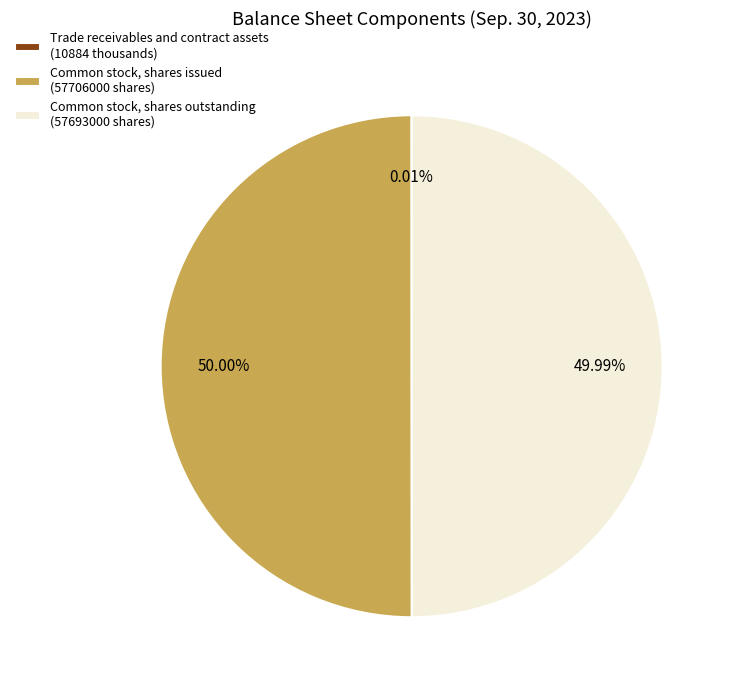

Approximately how many times larger is the value at Common stock, shares outstanding (57693000 shares) compared to Common stock, shares issued (57706000 shares)?

1.0